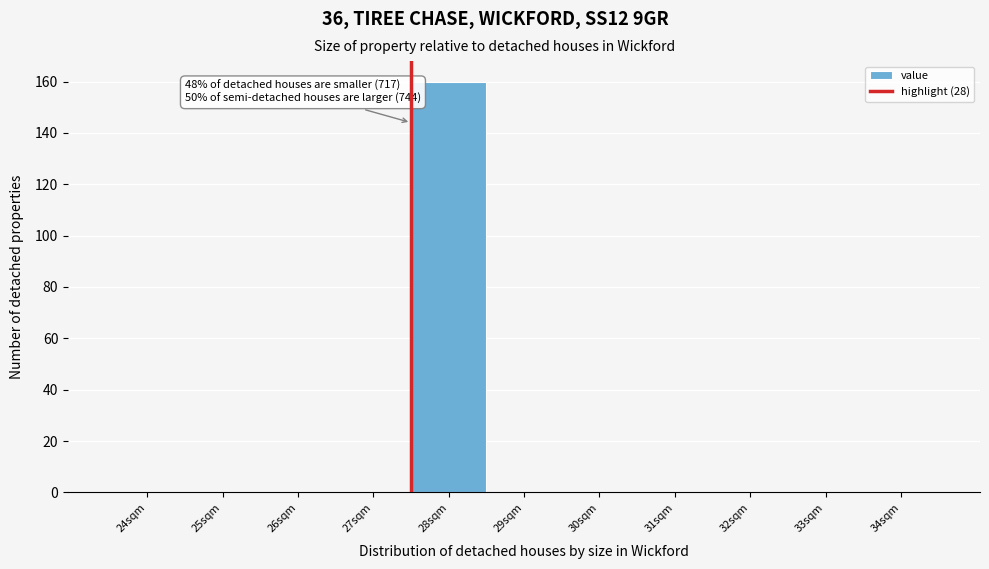

Which label corresponds to the largest value in the chart?

28sqm